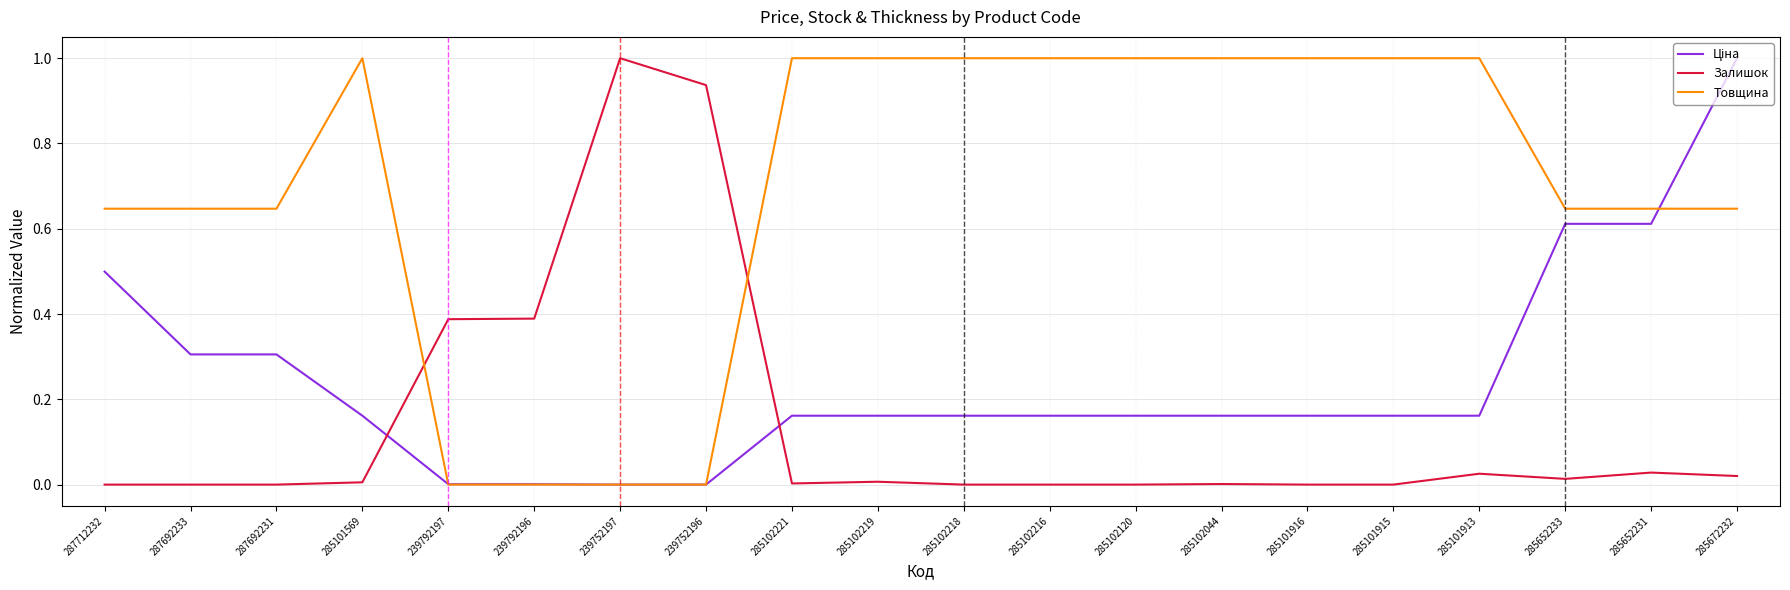

What is the total value across all series at 285102044?

1.2